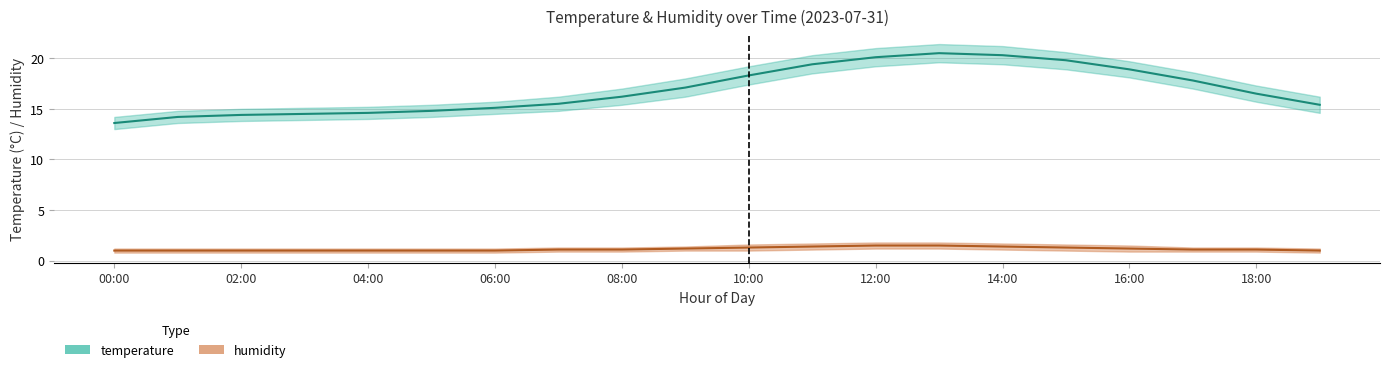

Reading left to right, list all the values displayed in this chart.

temperature: 13.6	14.2	14.4	14.5	14.6	14.8	15.1	15.5	16.2	17.1	18.3	19.4	20.1	20.5	20.3	19.8	18.9	17.8	16.5	15.4
temp_upper: 14.2	14.8	15.0	15.1	15.2	15.4	15.7	16.2	17.0	18.0	19.2	20.3	21.0	21.4	21.2	20.6	19.7	18.6	17.3	16.2
temp_lower: 13.0	13.6	13.8	13.9	14.0	14.2	14.5	14.8	15.4	16.2	17.4	18.5	19.2	19.6	19.4	18.9	18.1	17.0	15.7	14.6
humidity: 1.0	1.0	1.0	1.0	1.0	1.0	1.0	1.1	1.1	1.2	1.3	1.4	1.5	1.5	1.4	1.3	1.2	1.1	1.1	1.0
hum_upper: 1.2	1.2	1.2	1.2	1.2	1.2	1.2	1.3	1.3	1.4	1.6	1.7	1.8	1.8	1.7	1.6	1.5	1.3	1.3	1.2
hum_lower: 0.8	0.8	0.8	0.8	0.8	0.8	0.8	0.9	0.9	1.0	1.0	1.1	1.2	1.2	1.1	1.0	0.9	0.9	0.9	0.8